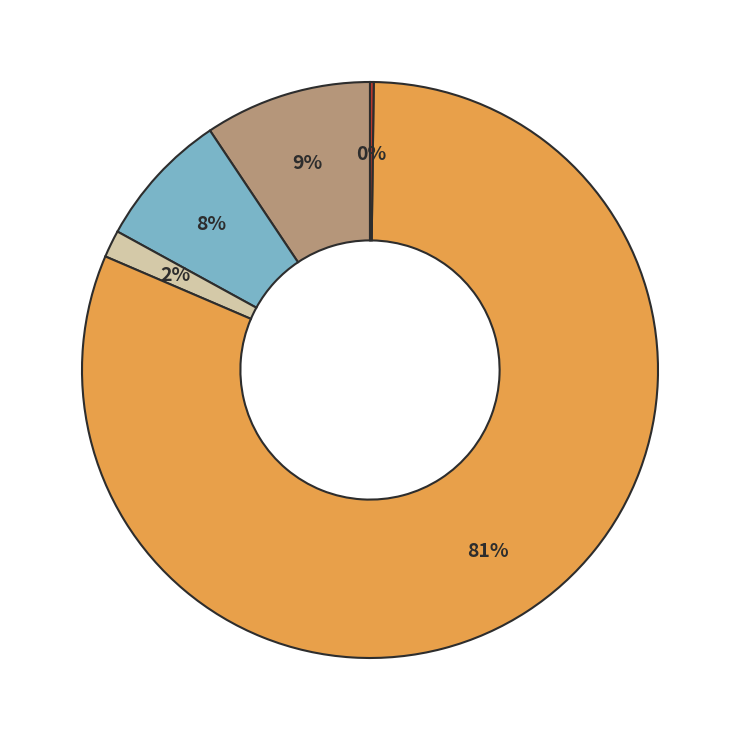

To the nearest percent, what is the difference between the largest and smallest slice percentages?

81%